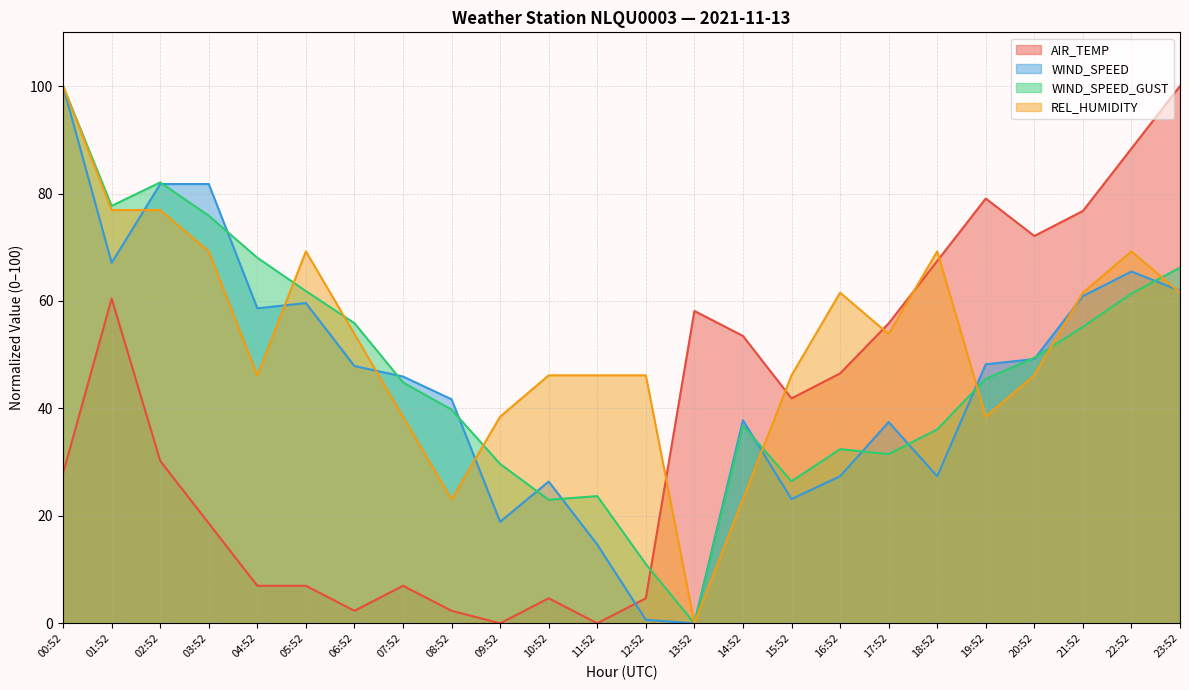

What position from the right is 03:52?

21